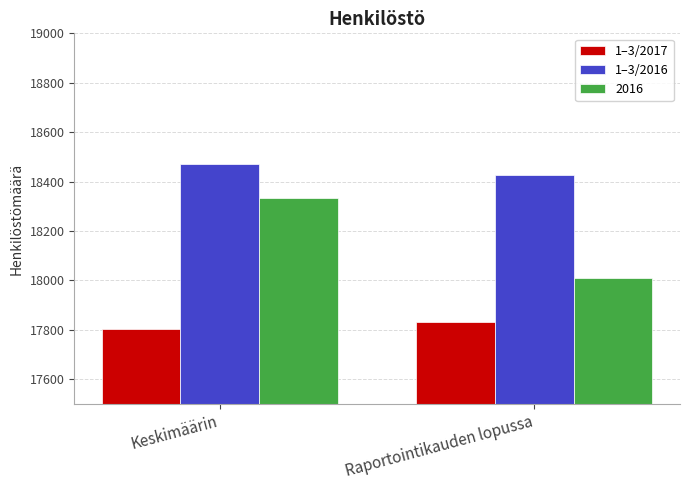

What are all the series names shown in the legend?

1–3/2017, 1–3/2016, 2016